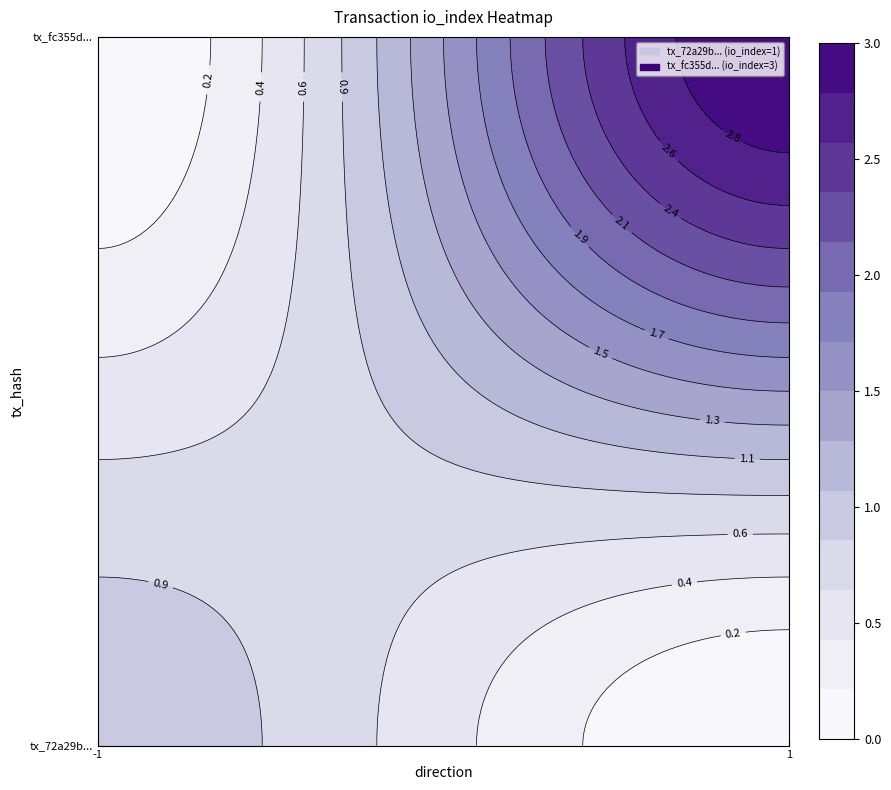

Reading right to left, transcribe all the data shown in this chart.

tx_72a29b: io_index=1	direction=-1
tx_fc355d: io_index=3	direction=1